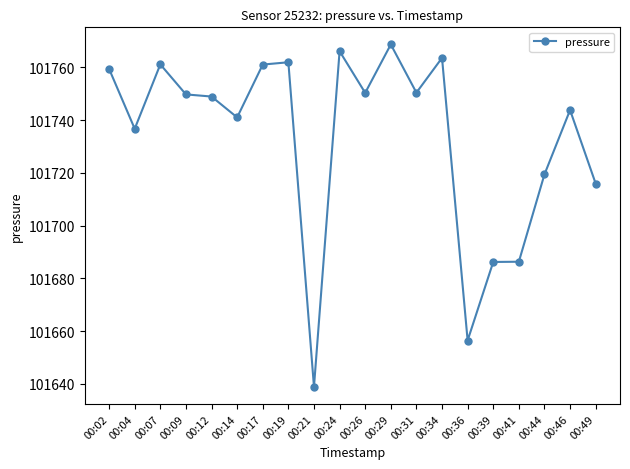

True or false: the data has more than 1 interior local peaks.

True